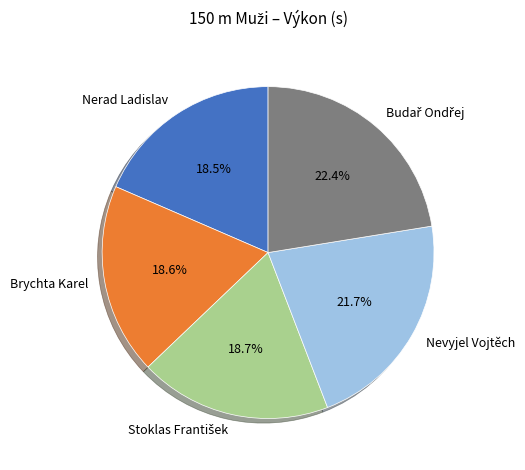

Combined, what portion of the pie is Brychta Karel and Nevyjel Vojtěch?

40.3%